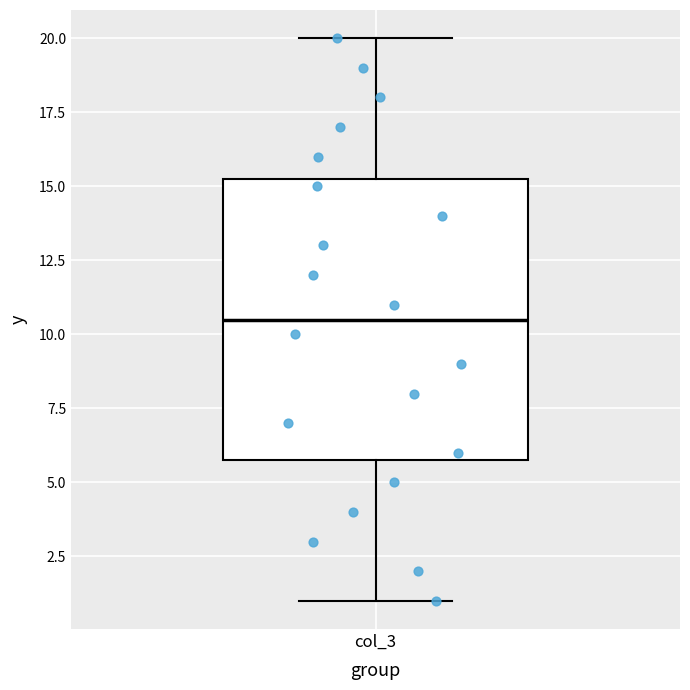

Transcribe this box plot: give where the median line is, the range the box spans, and where the two whiskers end, as read against the y-axis. The values are not printed on the chart, so give them approximately, as read against the axis.

median 10.5, box 6.0 to 15.5, whiskers 1.0 to 20.0